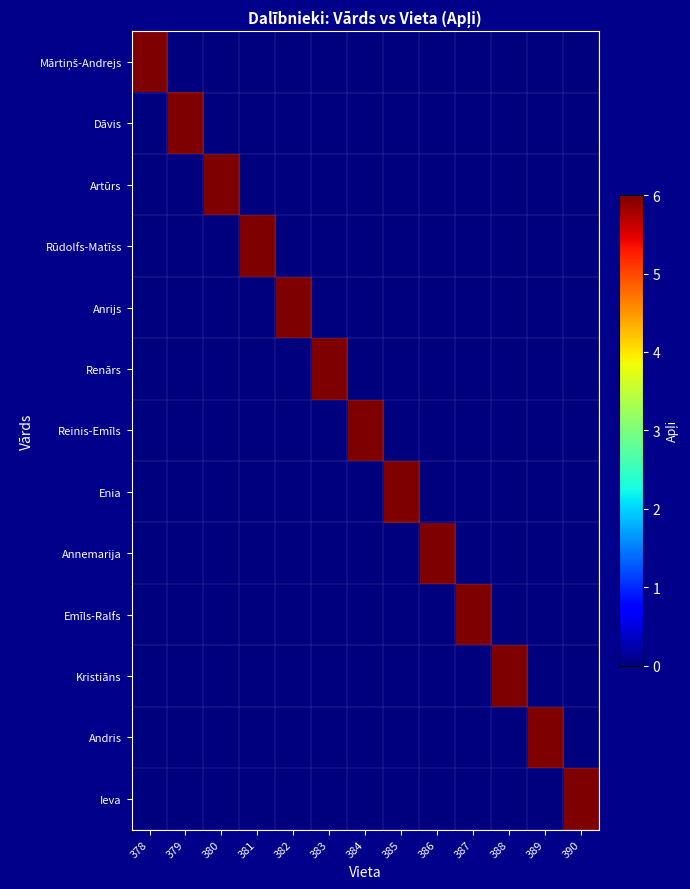

Between 386 and 390, which series saw the biggest shift?

Annemarija